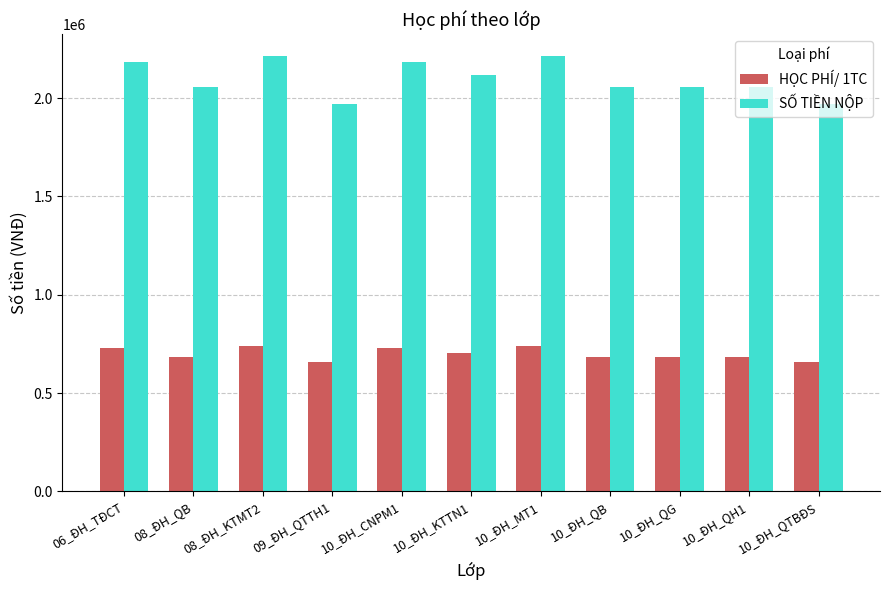

How many distinct data groups are displayed?

2